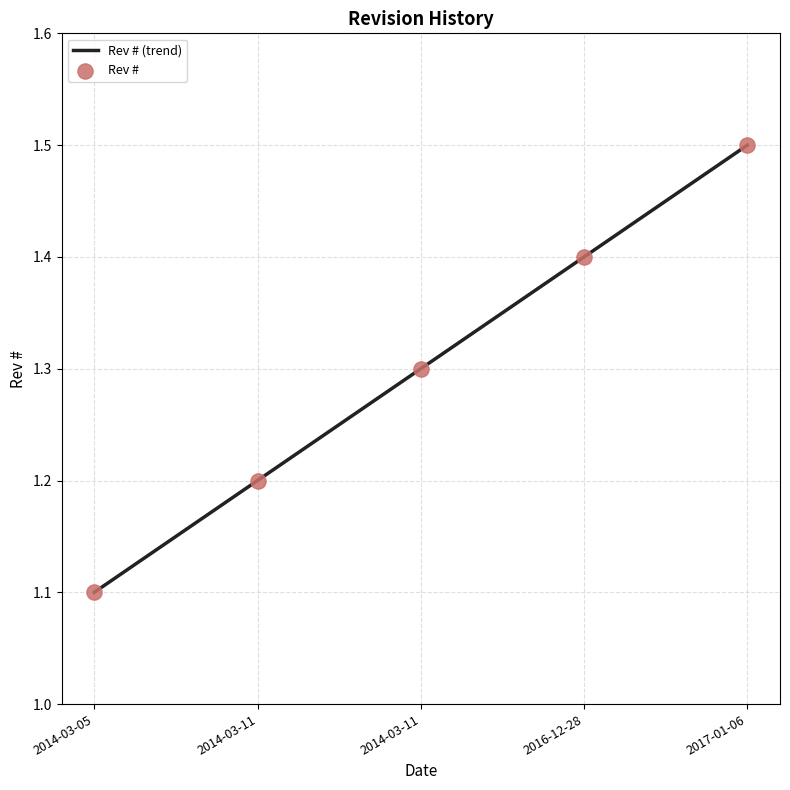

Approximately how many times larger is the value at 2014-03-11 compared to 2014-03-11?

1.1